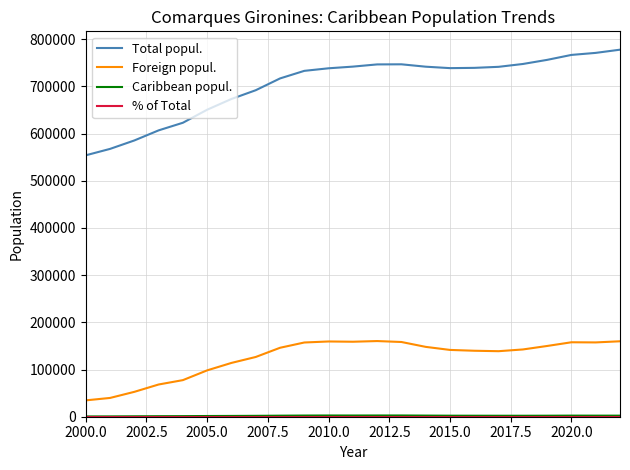

How many categories are shown in the chart?

23